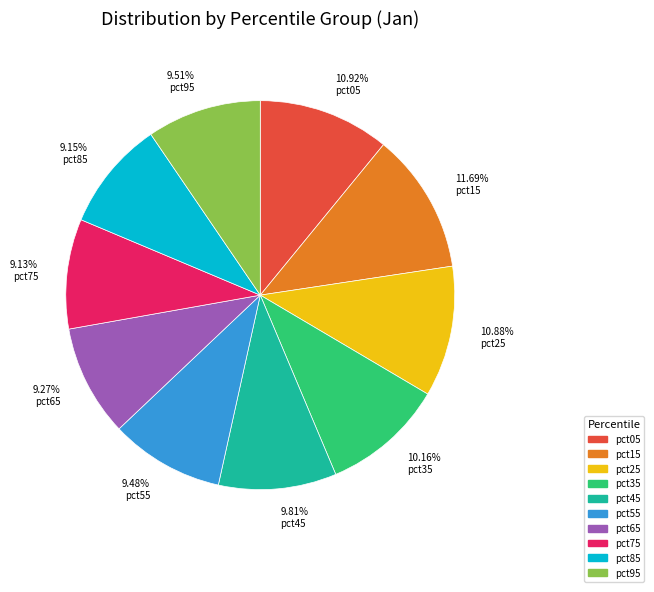

How many slices are in this pie chart?

10